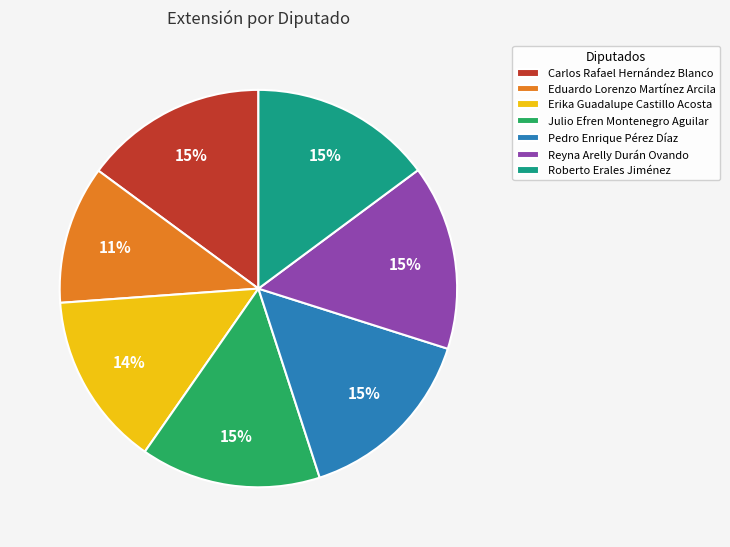

Is there a majority slice in this chart?

No